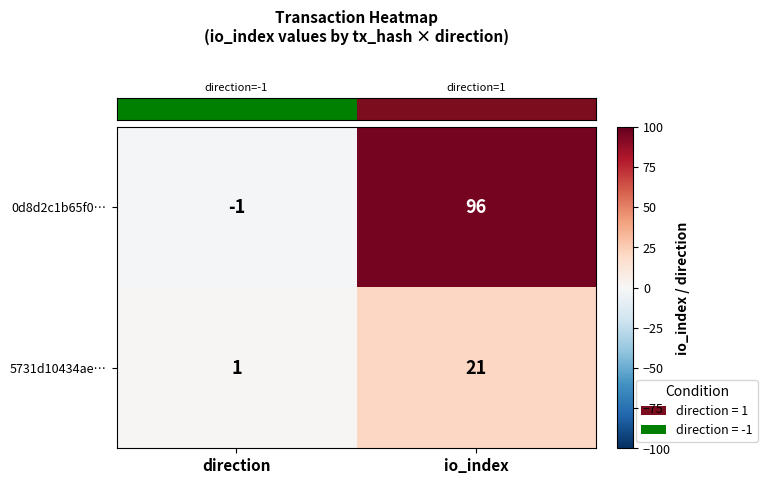

Between direction and io_index, which series saw the biggest shift?

0d8d2c1b65f0…